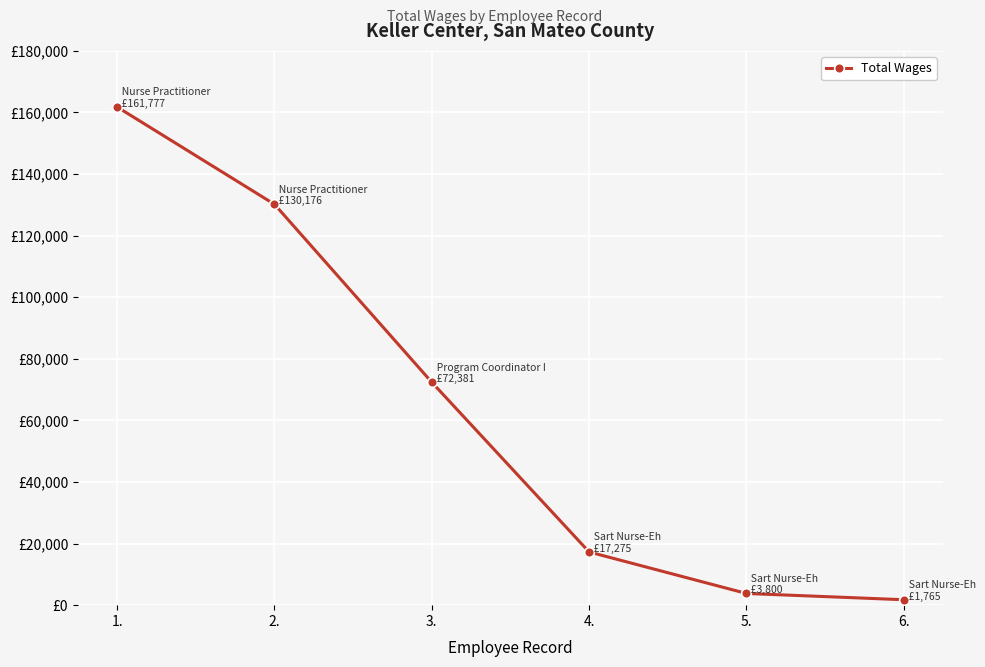

What is the sum of the values at 6. and 5.?

5565